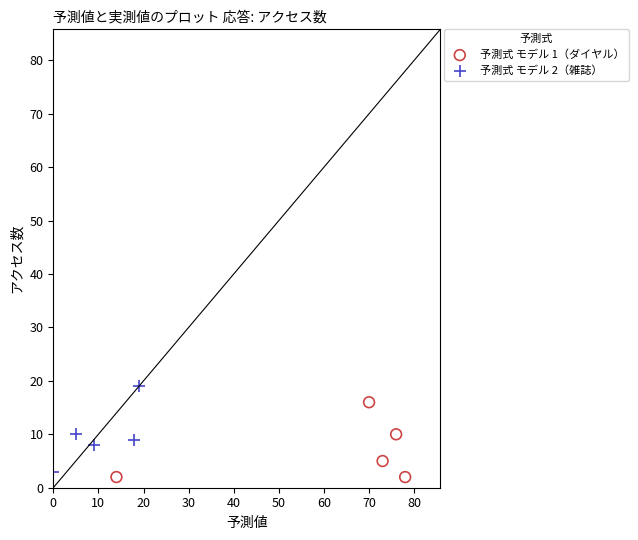

Which series has the widest spread of Y values?

予測式 モデル 2（雑誌）